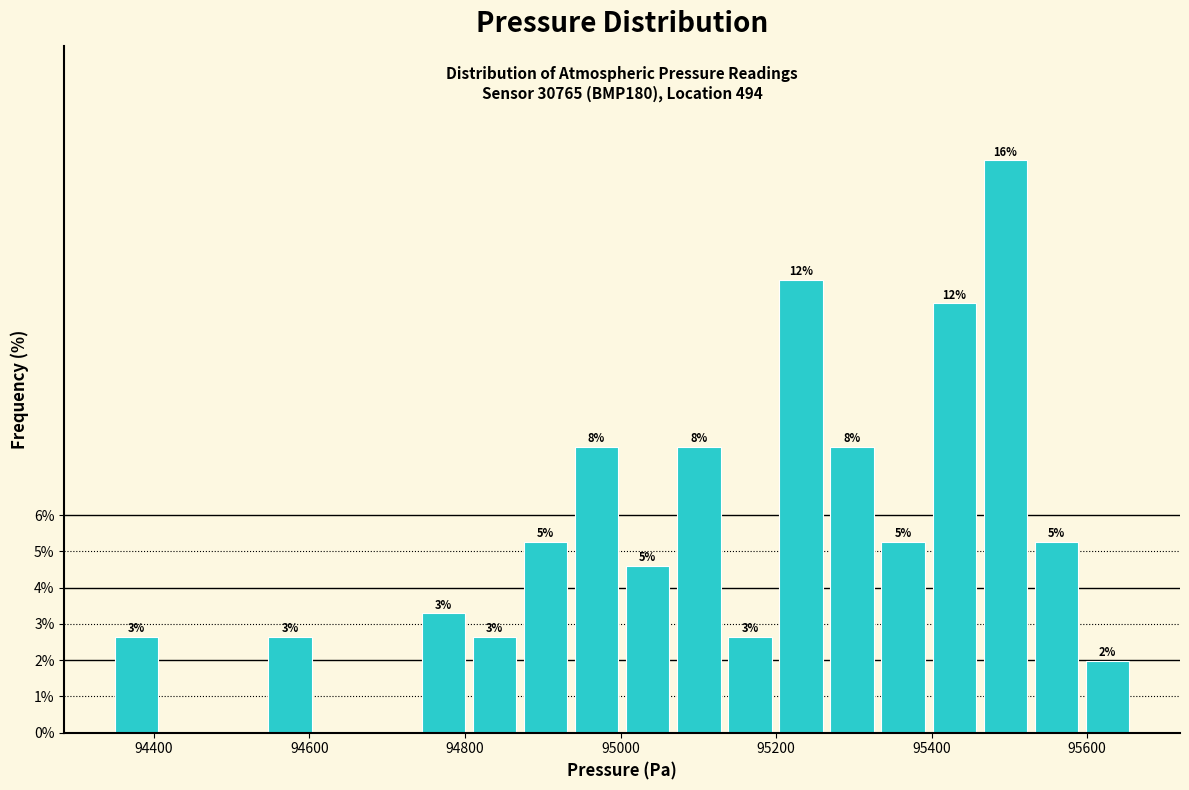

Read against the x-axis, roughly where is the centre of the tallest bar?

95500